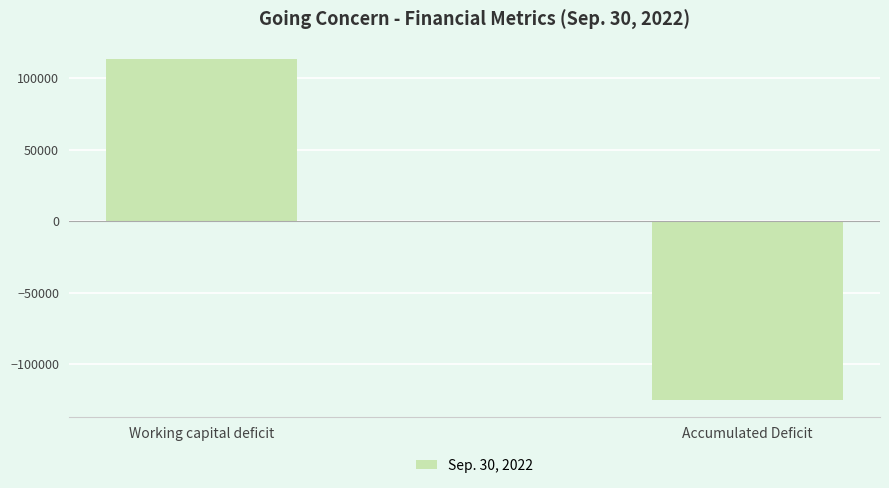

What is the label of the 1st bar from the right?

Accumulated Deficit